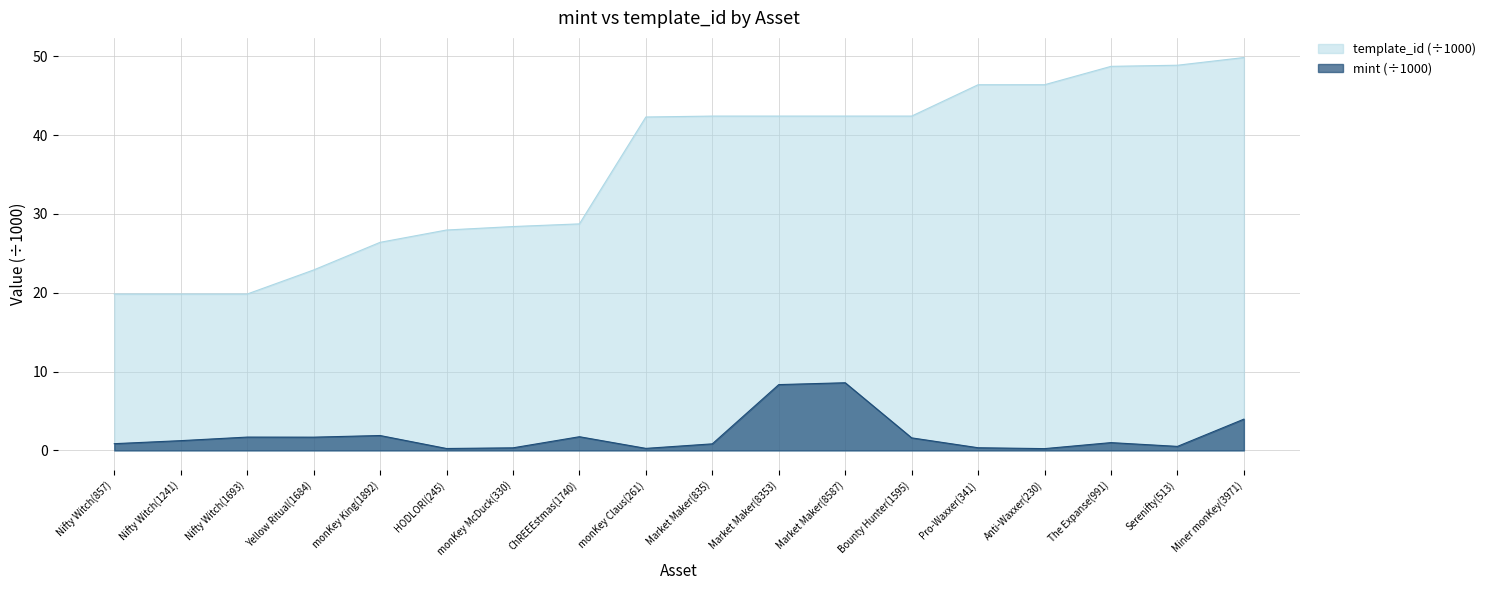

What is the total value across all series at Nifty Witch(1693)?

21.5